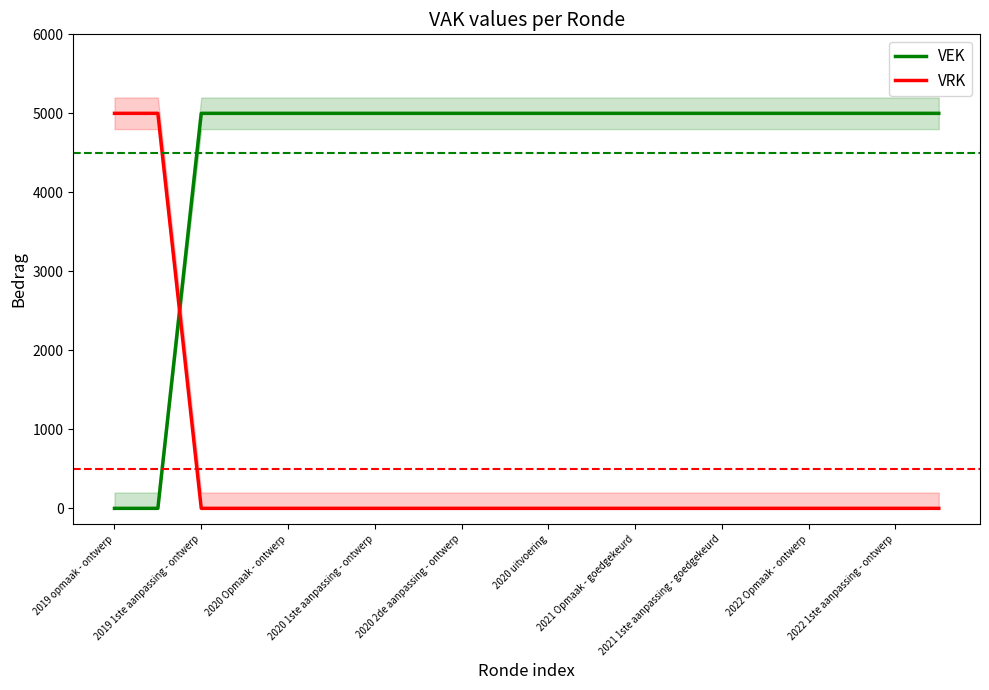

Reading right to left, list all the values displayed in this chart.

VEK: 5000	5000	5000	5000	5000	5000	5000	5000	5000	5000	5000	5000	5000	5000	5000	5000	5000	5000	0	0
VRK: 0	0	0	0	0	0	0	0	0	0	0	0	0	0	0	0	0	0	5000	5000